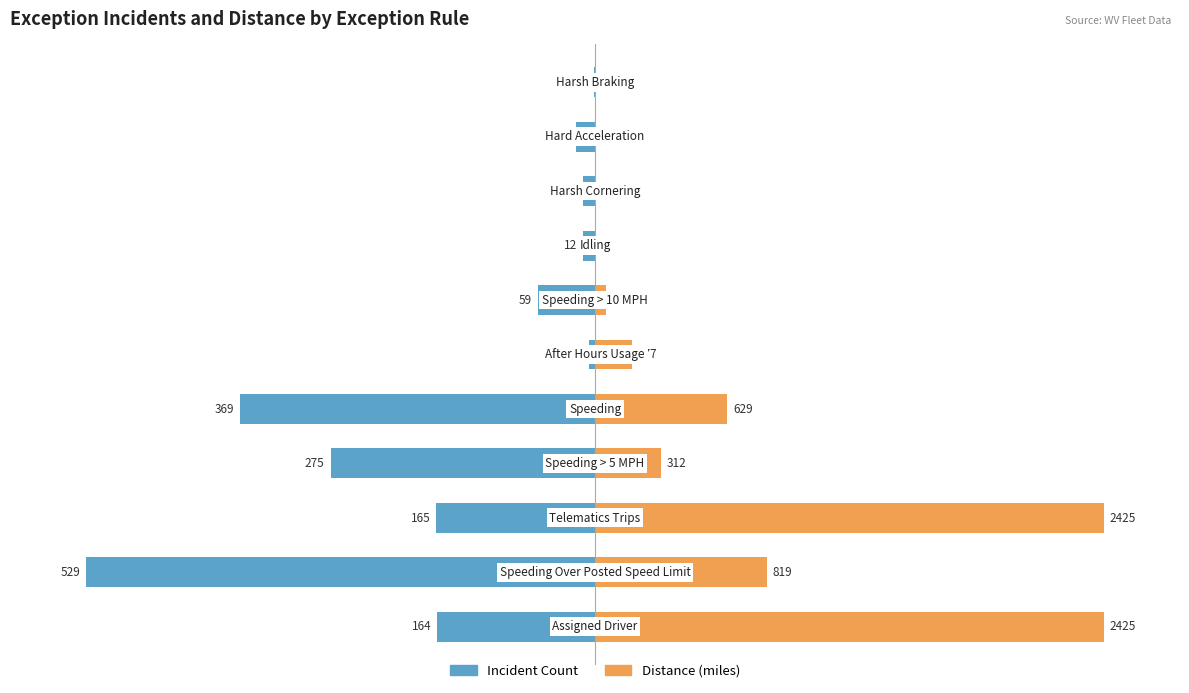

Which series has the largest total across all categories?

Distance (miles)